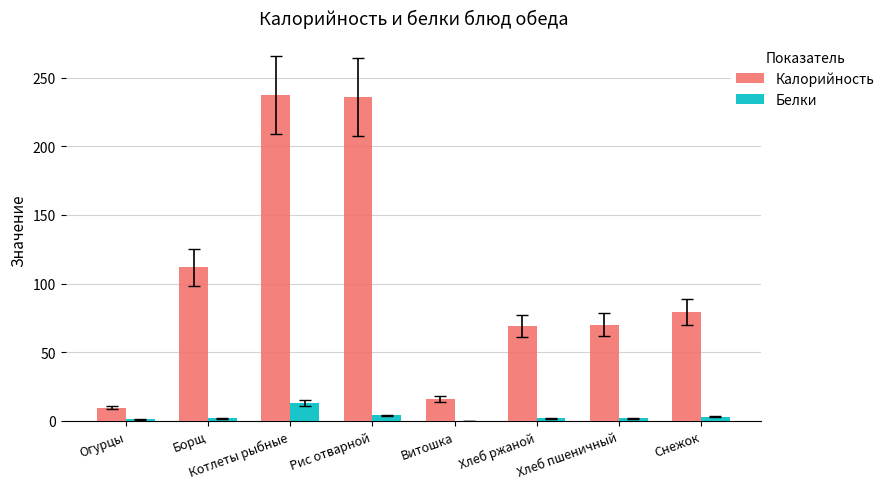

True or false: Калорийность has a value of 26.4 at Витошка.

False